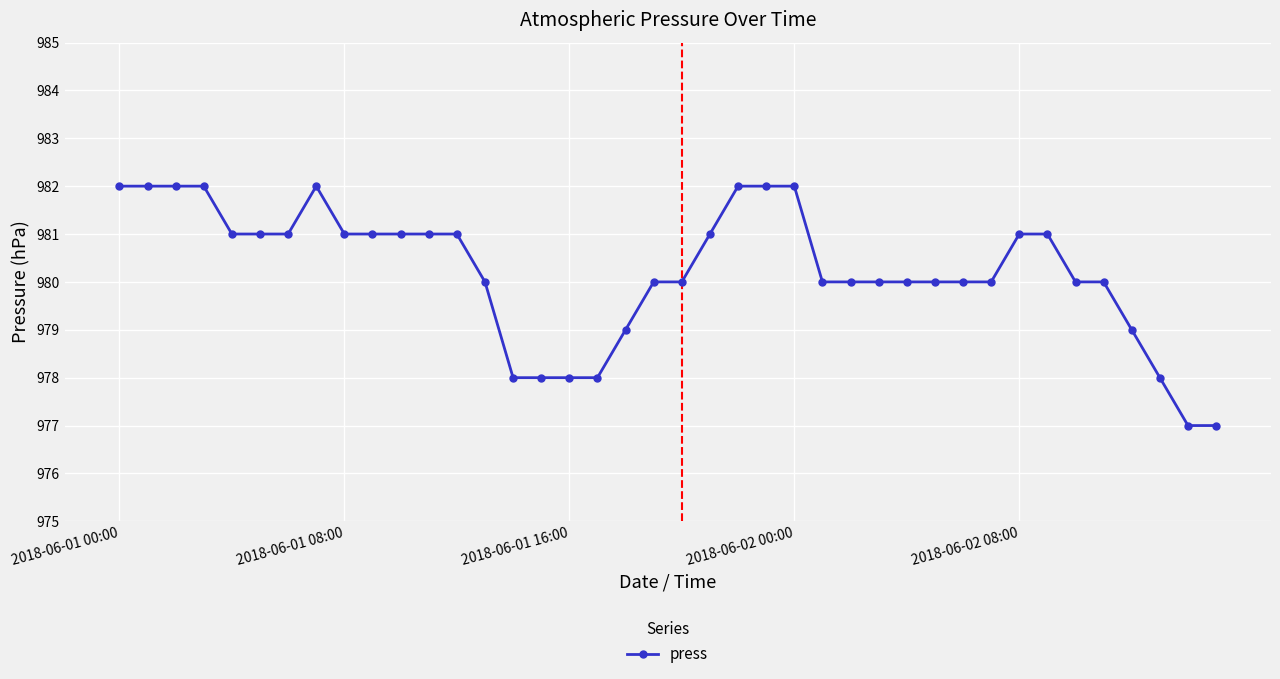

What is the average value?

980